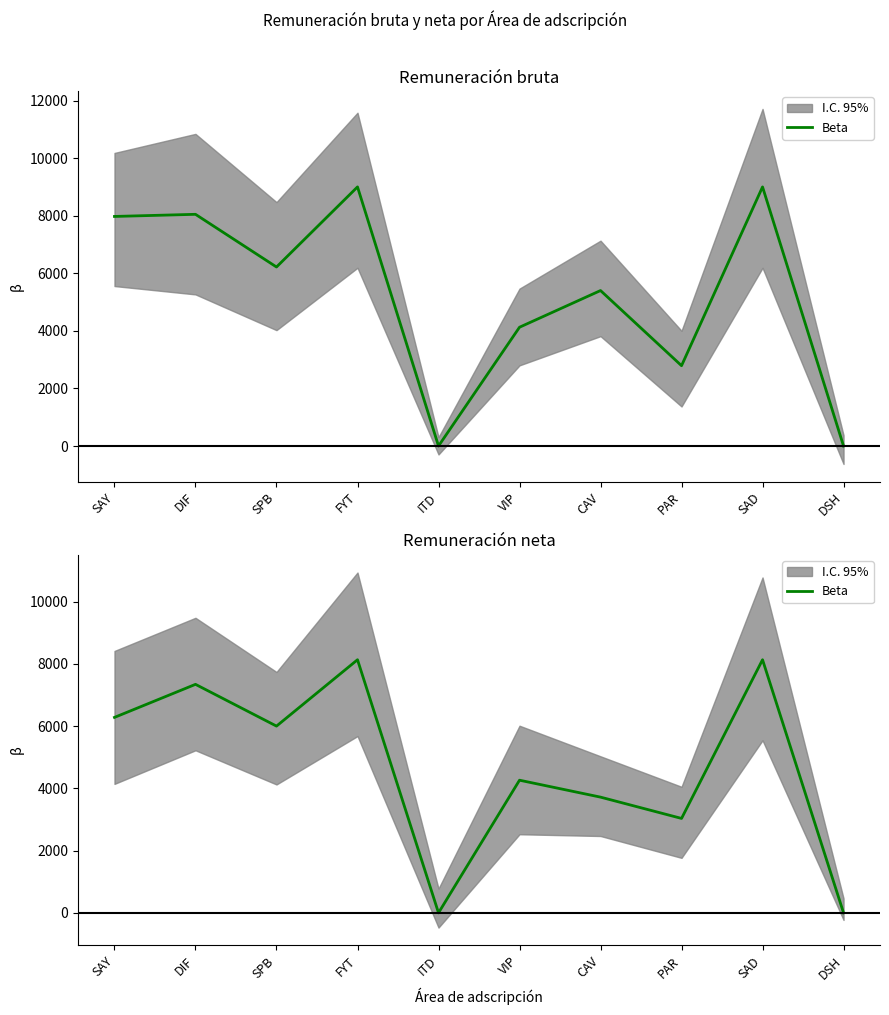

At which label does the data first exceed 6000?

SAY